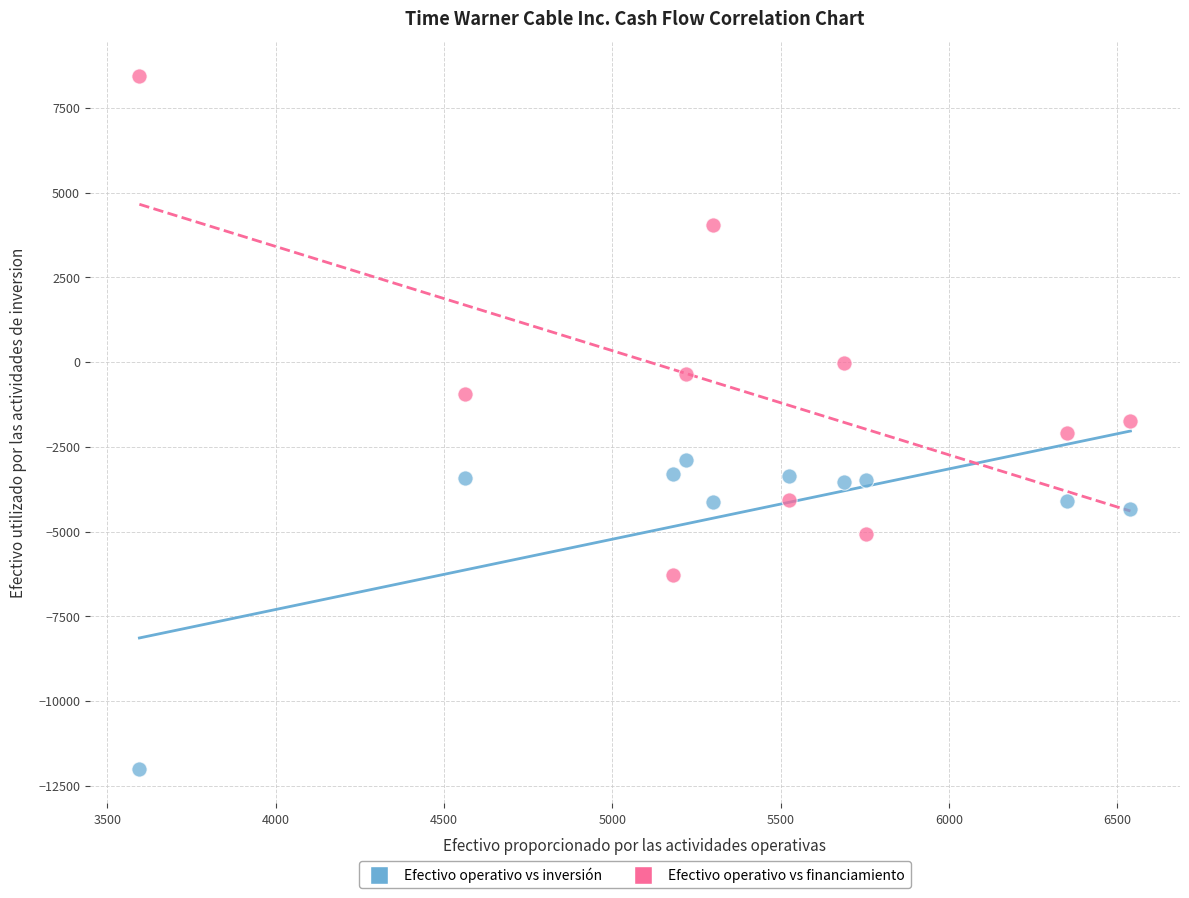

What are all the series names shown in the legend?

Efectivo operativo vs inversión, Efectivo operativo vs financiamiento